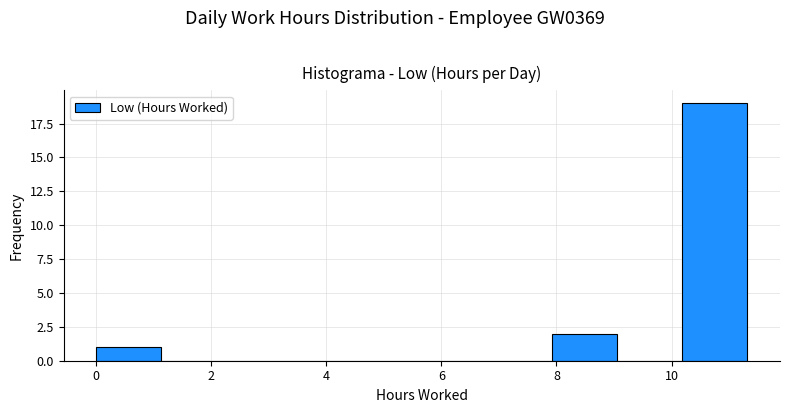

Reading left to right, list every bar in this chart as the range it spans on the x-axis followed by its height. Neither the bar edges nor the heights are printed on the chart, so give them approximately, as read against the axes.

0.0 to 1.2: 1
1.2 to 2.2: 0
2.2 to 3.4: 0
3.4 to 4.6: 0
4.6 to 5.6: 0
5.6 to 6.8: 0
6.8 to 8.0: 0
8.0 to 9.0: 2
9.0 to 10.2: 0
10.2 to 11.4: 19